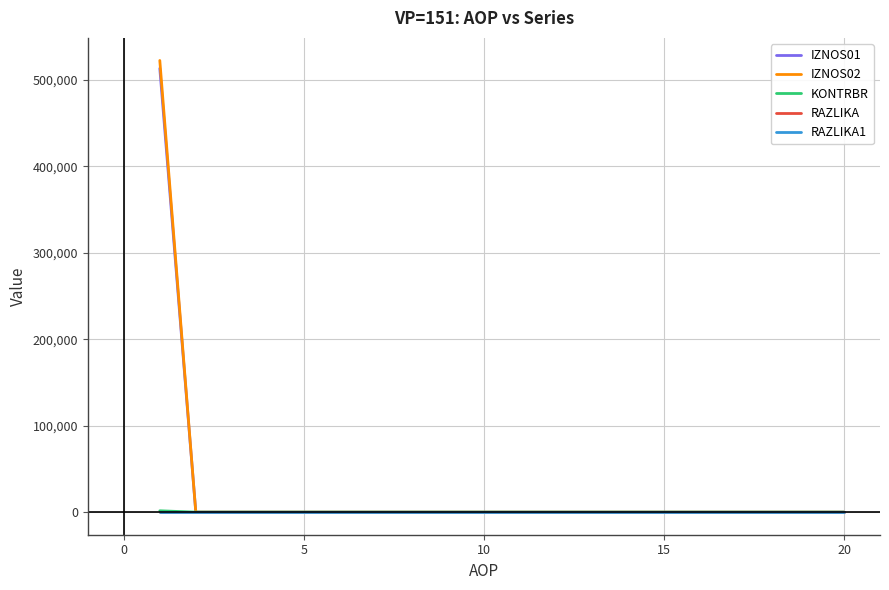

Does the chart display data point markers on the line(s)?

No